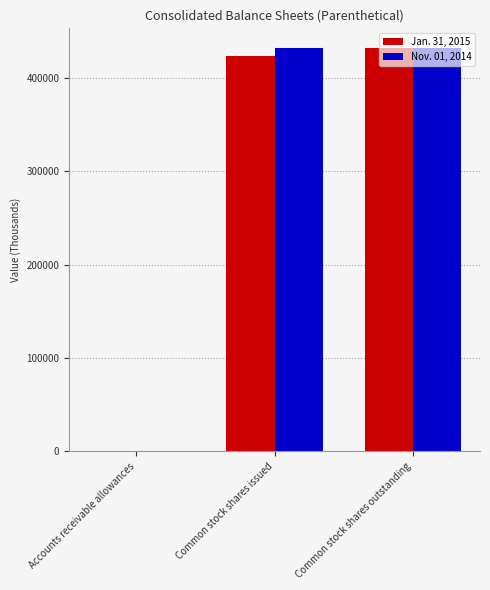

What is the total value across all series at Common stock shares outstanding?

862940